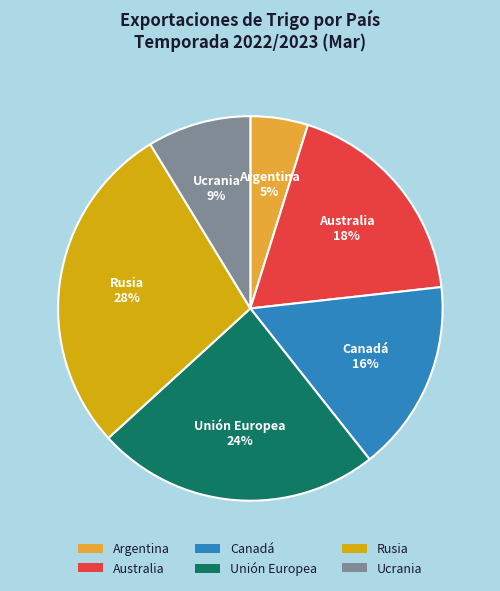

How many segments does this pie chart have?

6